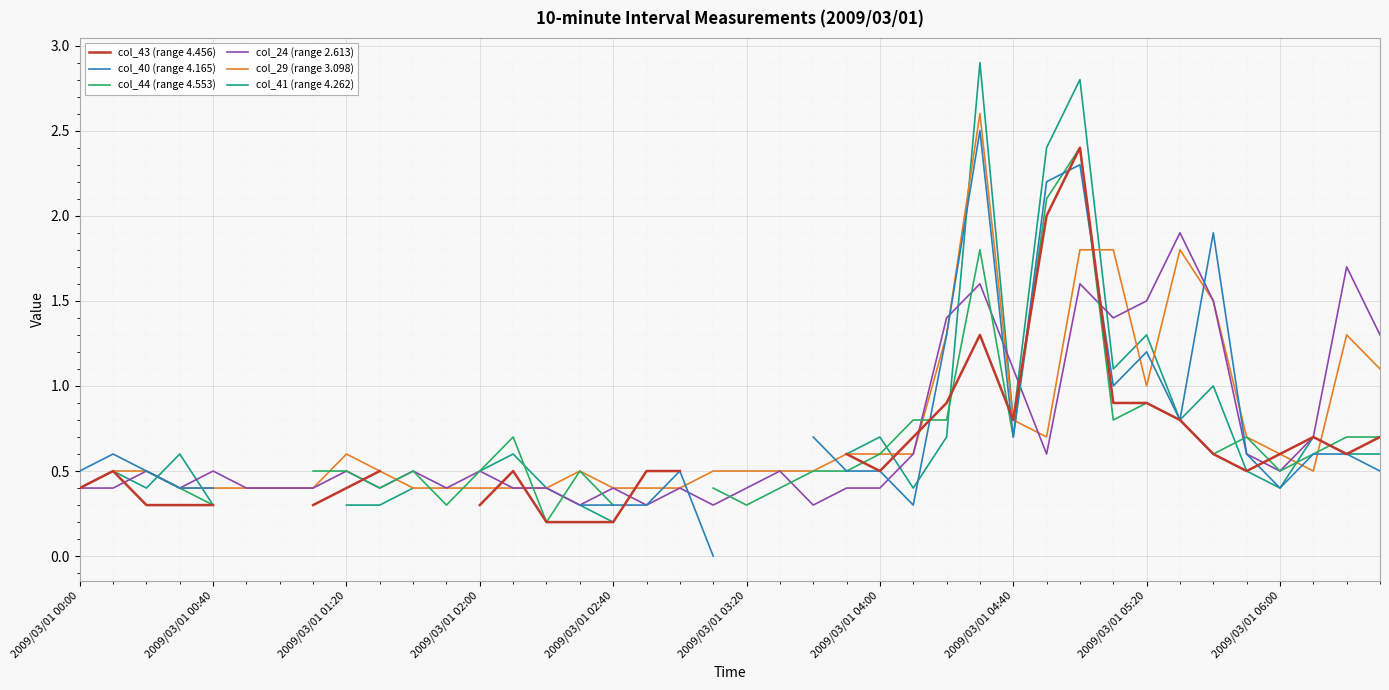

At which label is col_24 (range 2.613) closest to 1?

2009/03/01 04:40